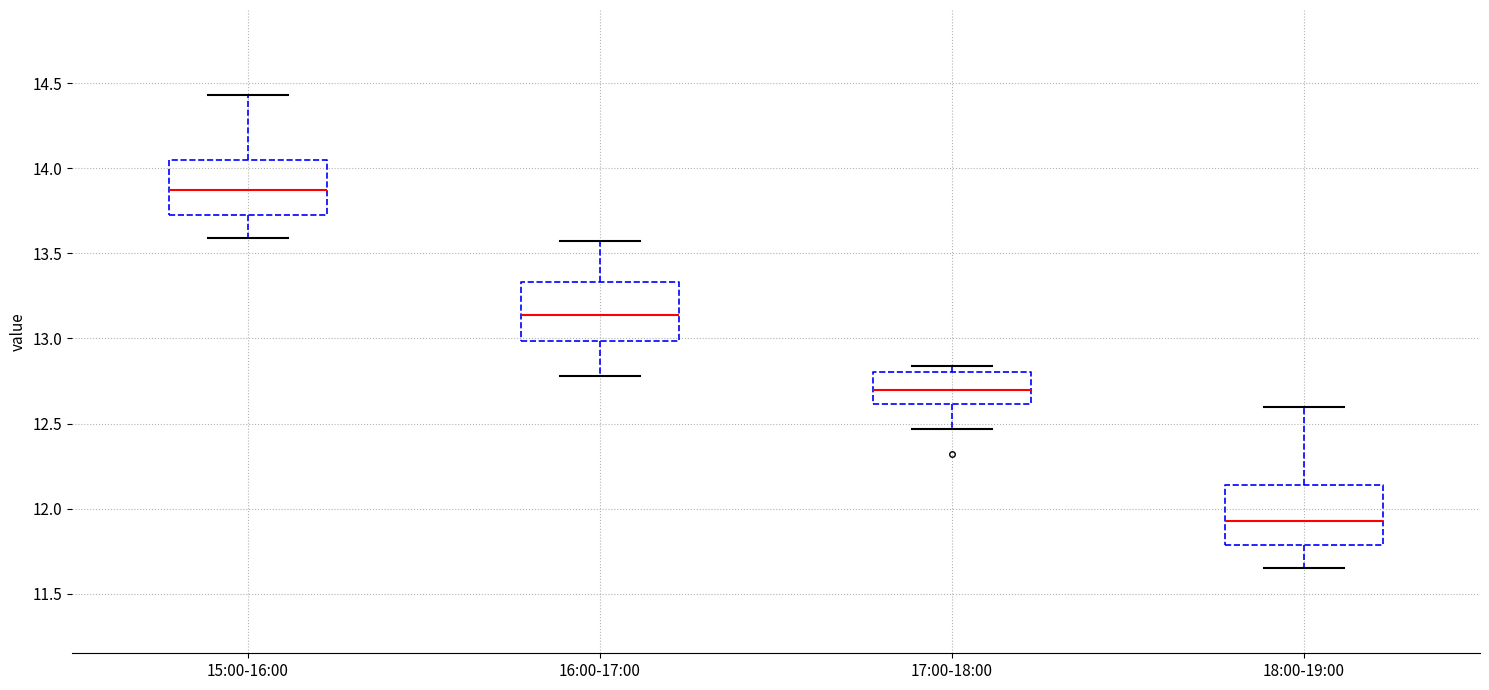

Reading left to right, read every box against the y-axis: the position of its median line, the range the box covers, and the ends of its whiskers. The values are not printed on the chart, so give them approximately, as read against the axis.

15:00-16:00: median 13.90, box 13.75 to 14.05, whiskers 13.60 to 14.45
16:00-17:00: median 13.15, box 13.00 to 13.35, whiskers 12.80 to 13.55
17:00-18:00: median 12.70, box 12.60 to 12.80, whiskers 12.45 to 12.85
18:00-19:00: median 11.95, box 11.80 to 12.15, whiskers 11.65 to 12.60